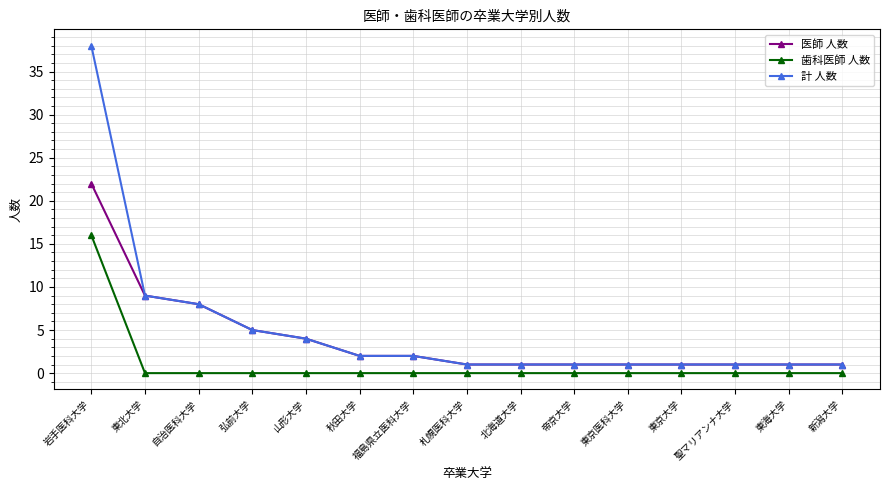

What is the average value of the 計 人数 series?

5